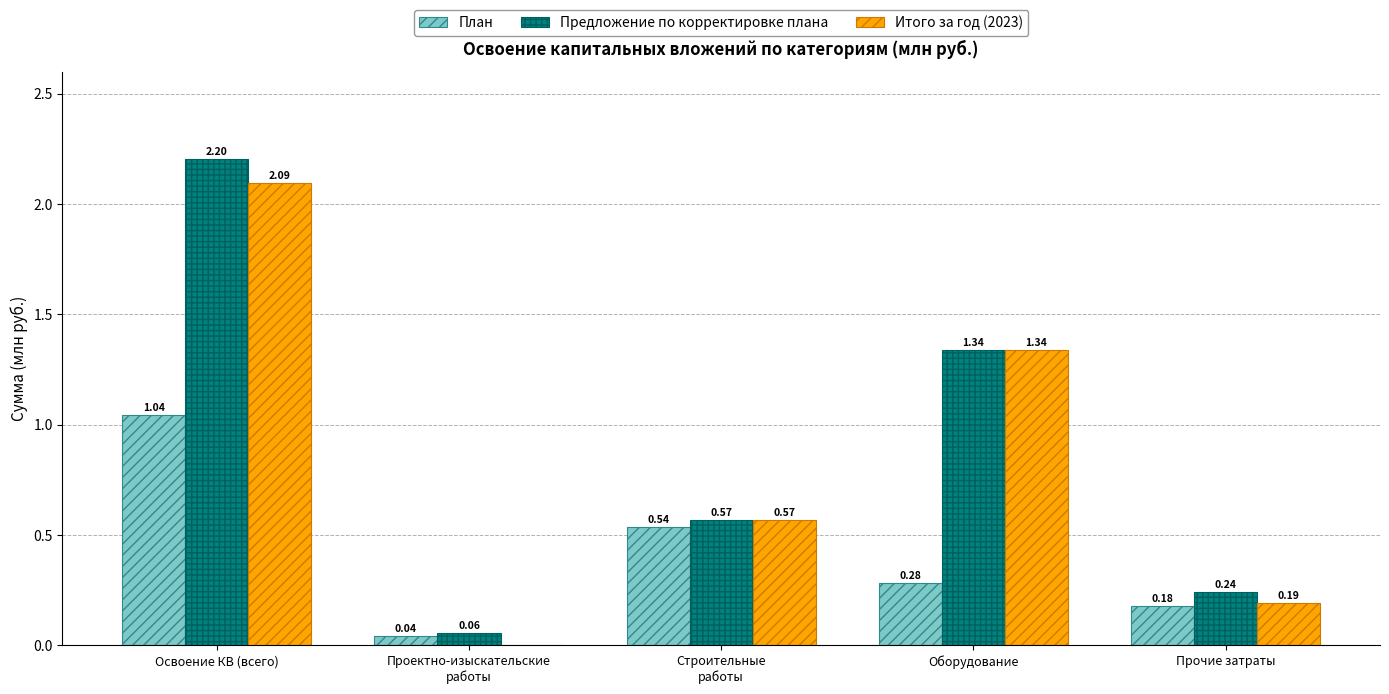

True or false: Предложение по корректировке плана has a value of 0.1 at Прочие затраты.

False